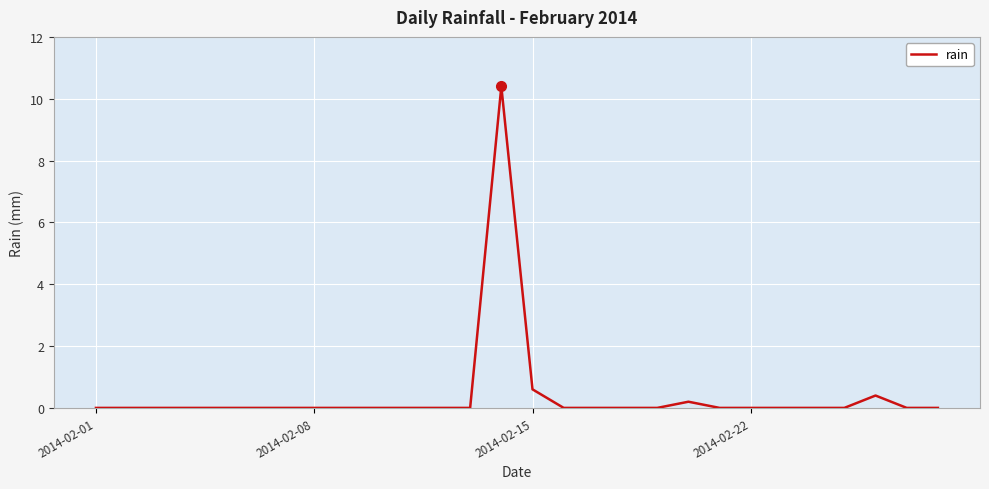

What is the greatest value displayed?

10.4